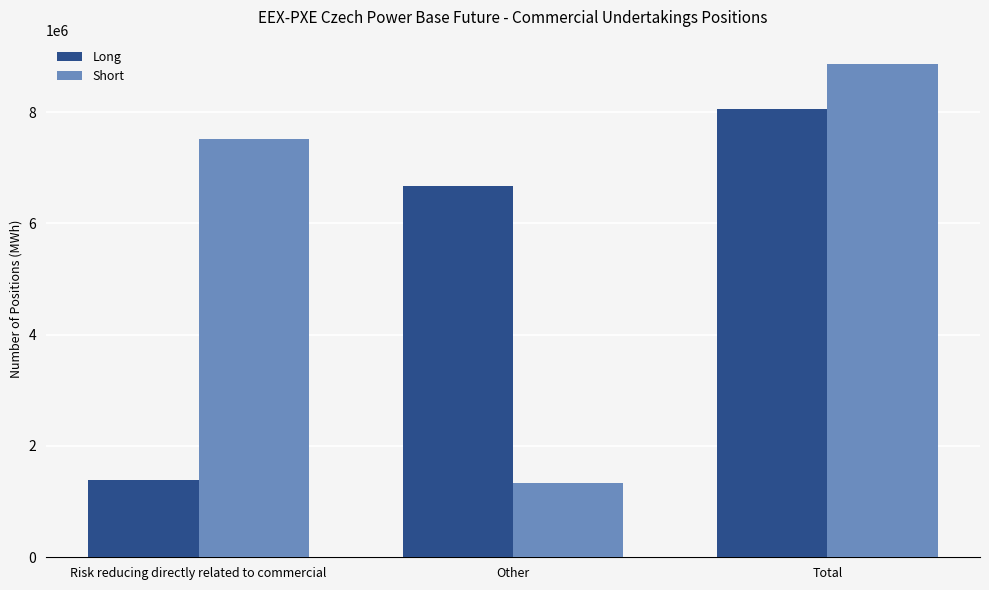

At how many categories does at least one series exceed 7179283?

2